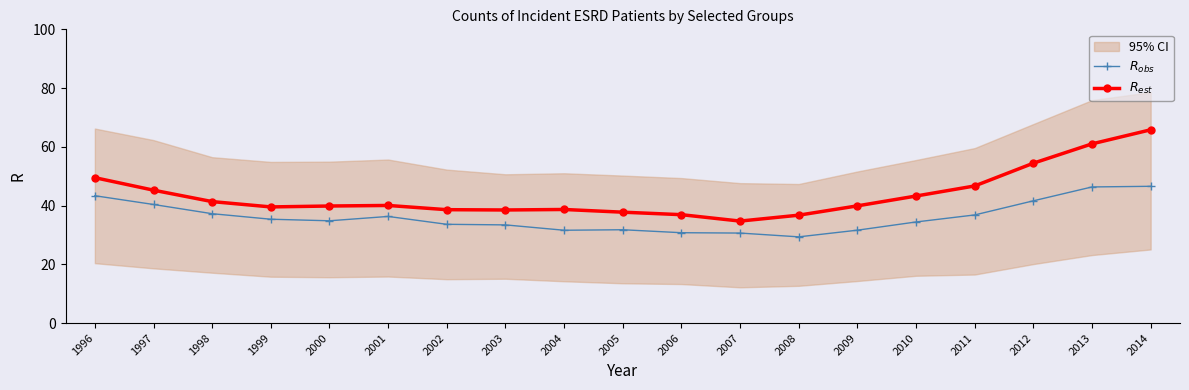

What is the difference between the maximum and minimum values in the $R_{est}$ series?

31.1